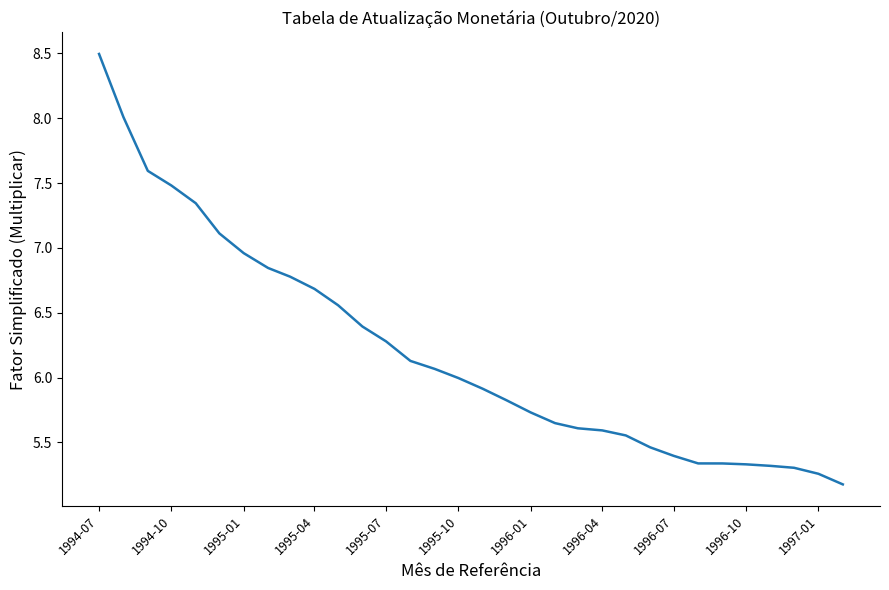

What is the smallest value displayed?

5.2